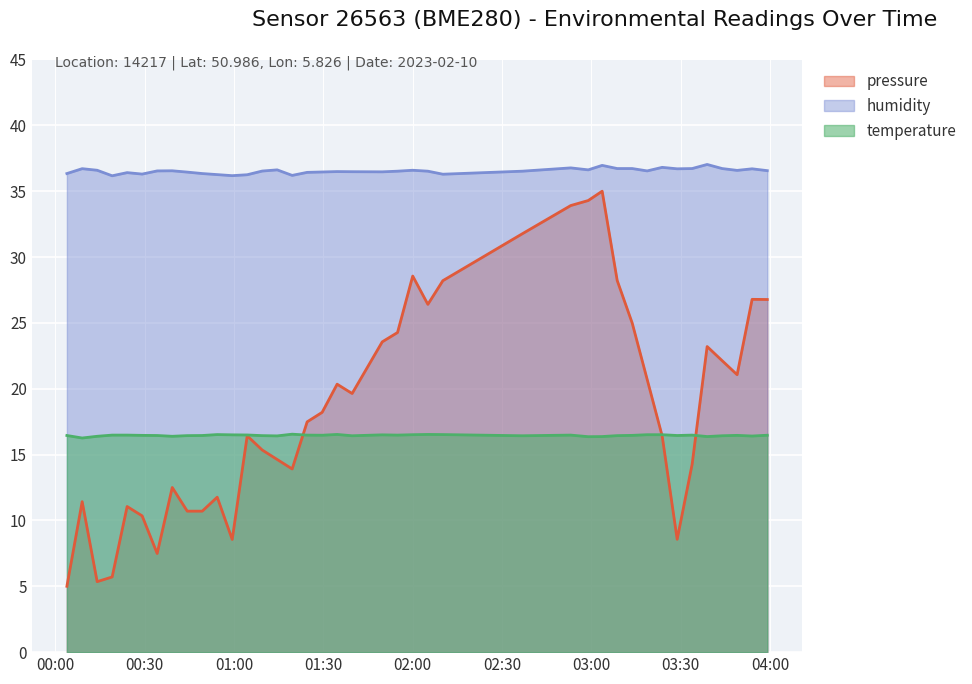

True or false: humidity and temperature cross at least once.

False